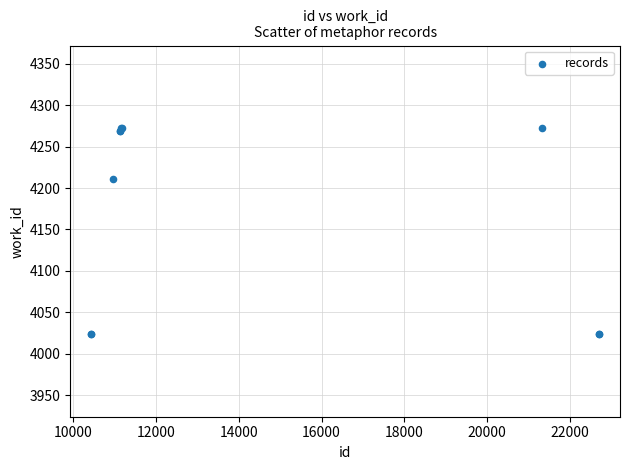

What Y value in the scatter plot is closest to 4148?

4211